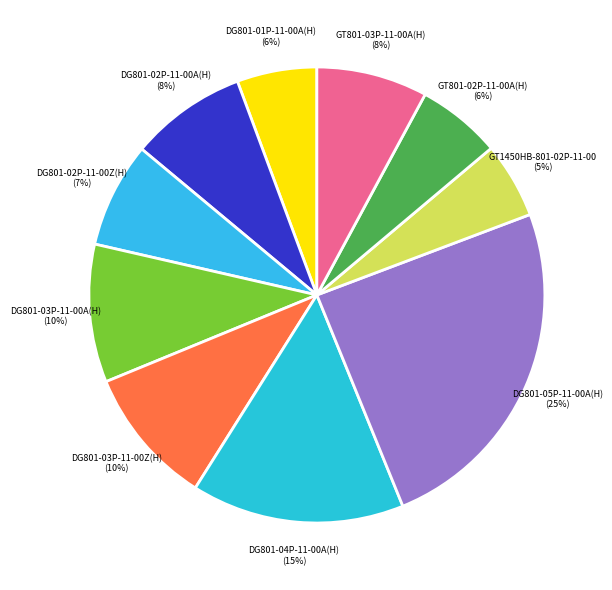

How many segments does this pie chart have?

10